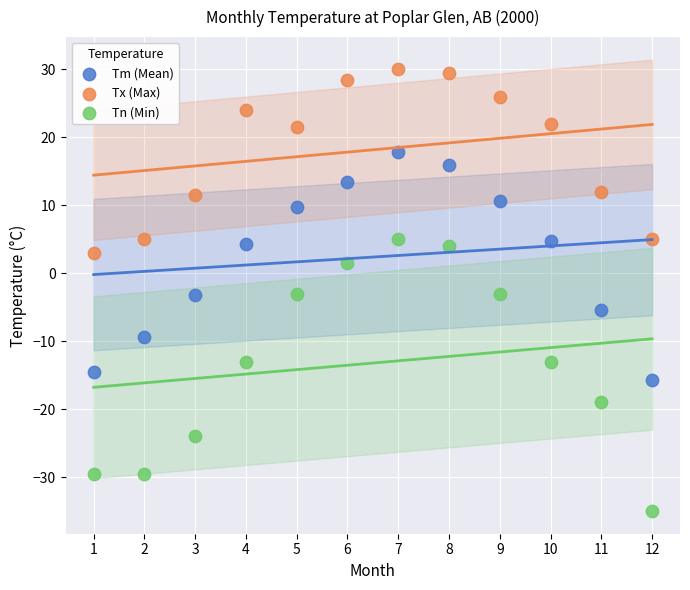

What is the X range (max minus min) for the scatter plot?

11.0